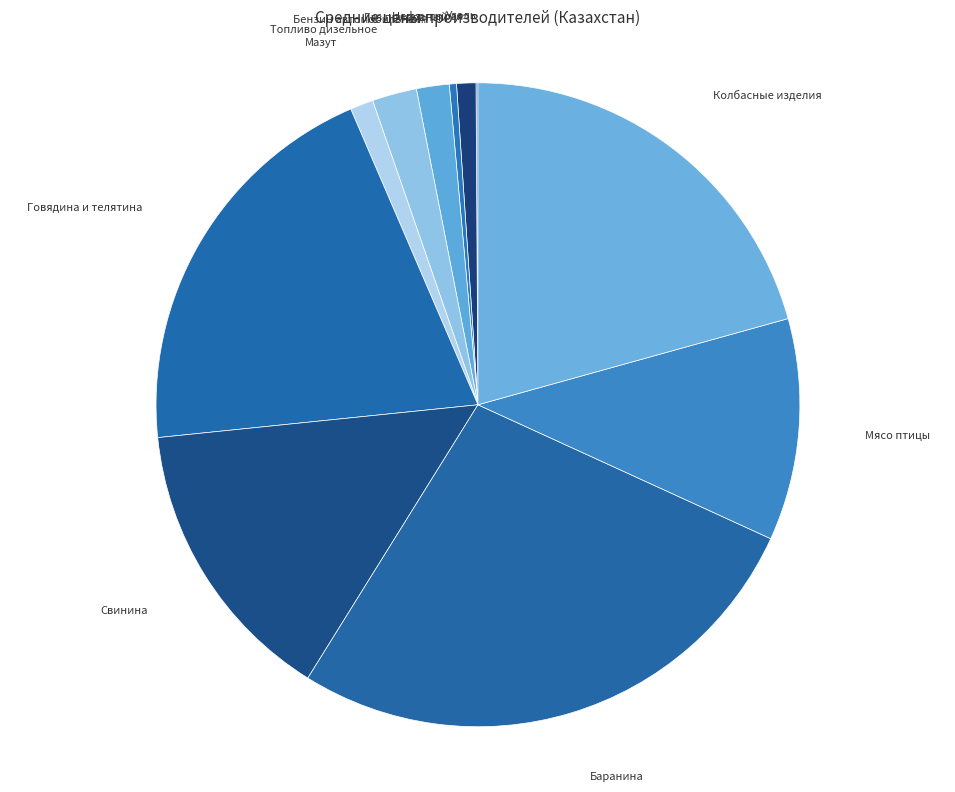

What is the largest slice in the pie chart?

Баранина